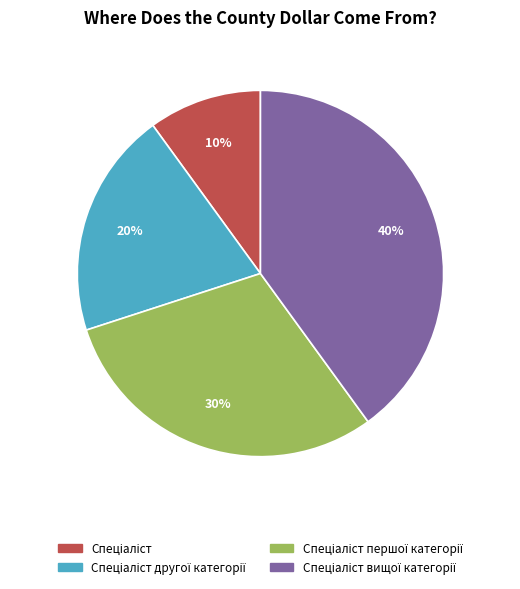

Count the number of slices in the pie.

4